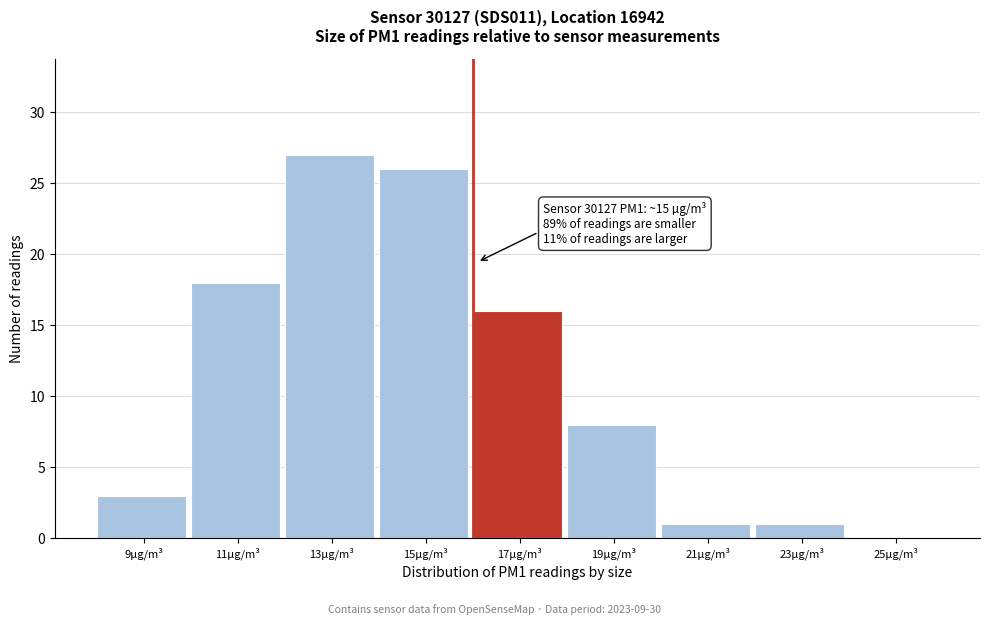

Reading left to right, list all the values displayed in this chart.

9µg/m³=3	11µg/m³=18	13µg/m³=27	15µg/m³=26	17µg/m³=16	19µg/m³=8	21µg/m³=1	23µg/m³=1	25µg/m³=0